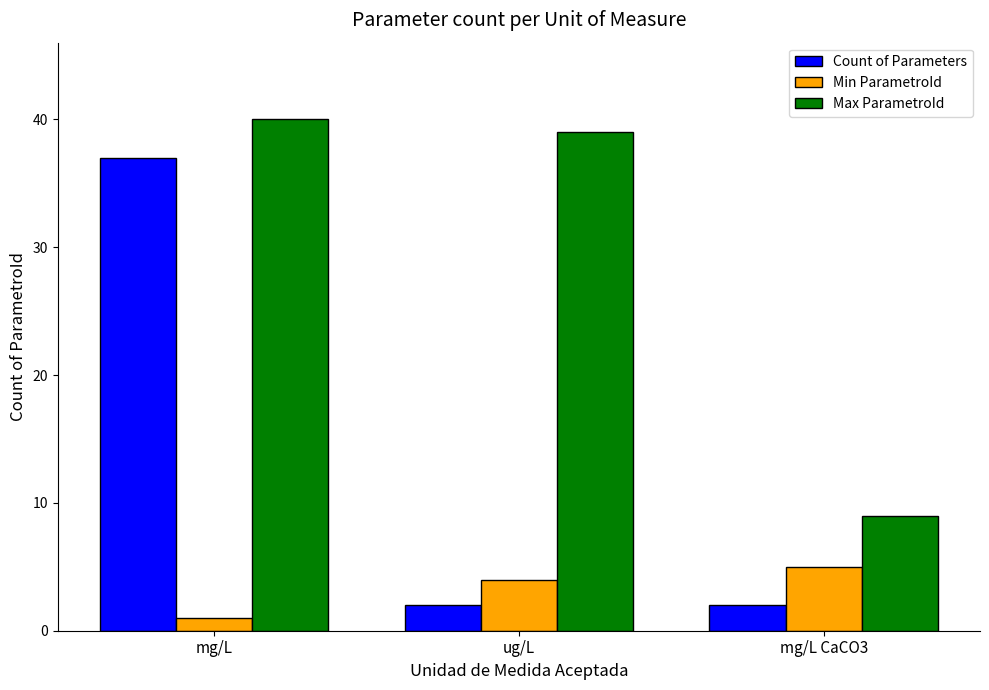

Reading left to right, extract all data points from this chart.

Count of Parameters: mg/L=37	ug/L=2	mg/L CaCO3=2
Min ParametroId: mg/L=1	ug/L=4	mg/L CaCO3=5
Max ParametroId: mg/L=40	ug/L=39	mg/L CaCO3=9